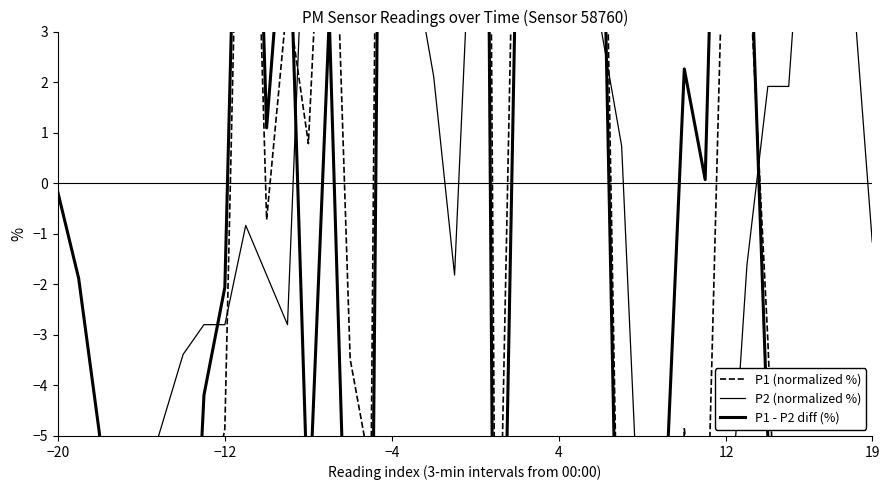

In P2 (normalized %), how many points are lower than both neighbors (excluding endpoints)?

9